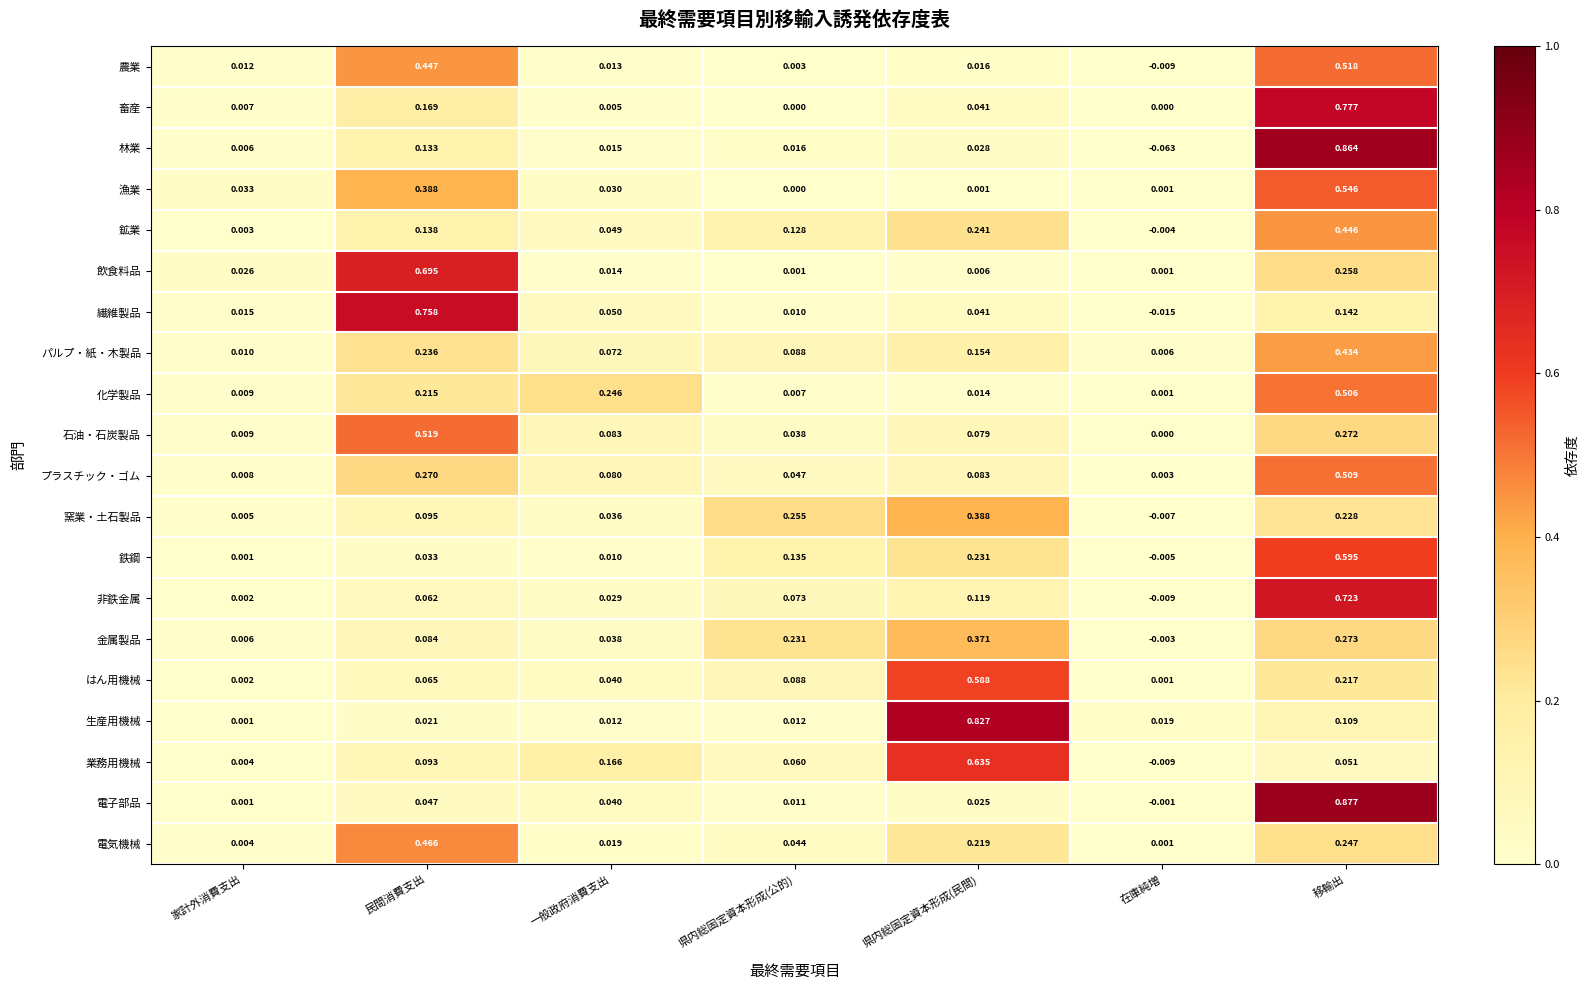

Which series changed the most between 家計外消費支出 and 移輸出?

電子部品